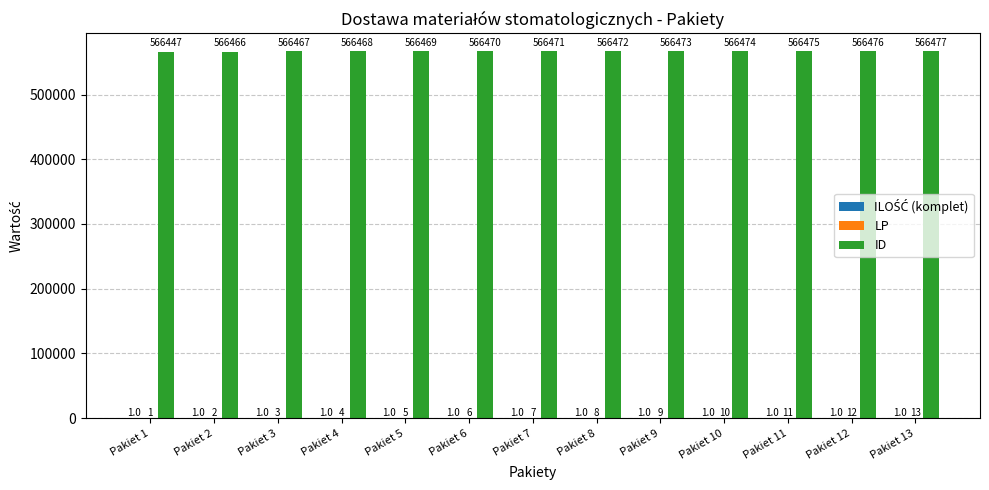

At which category is the sum across all series the highest?

Pakiet 13